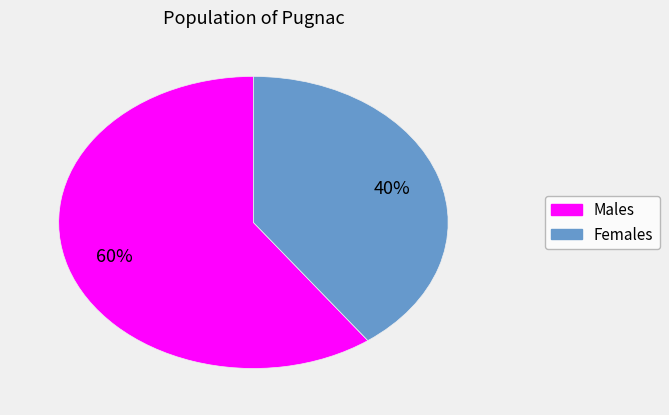

To the nearest percent, what is the difference between the largest and smallest slice percentages?

20%